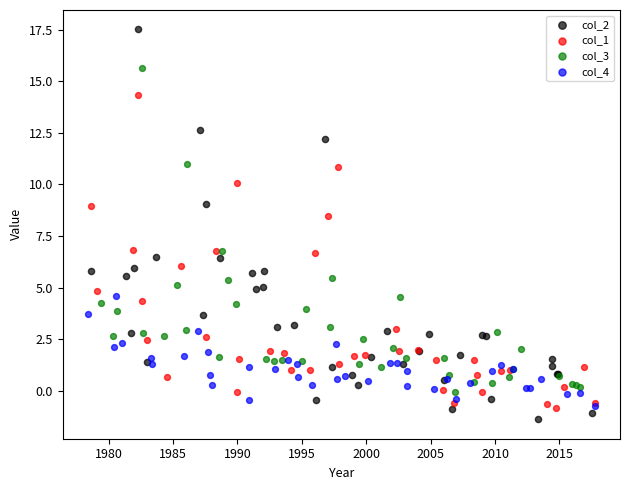

Which series reaches the maximum Y coordinate?

col_2